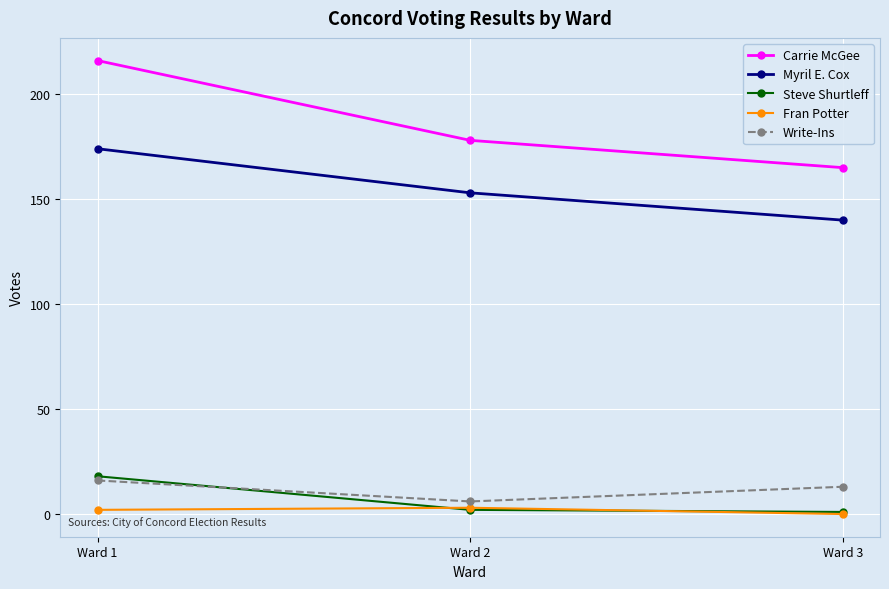

What are all the series names shown in the legend?

Carrie McGee, Myril E. Cox, Steve Shurtleff, Fran Potter, Write-Ins